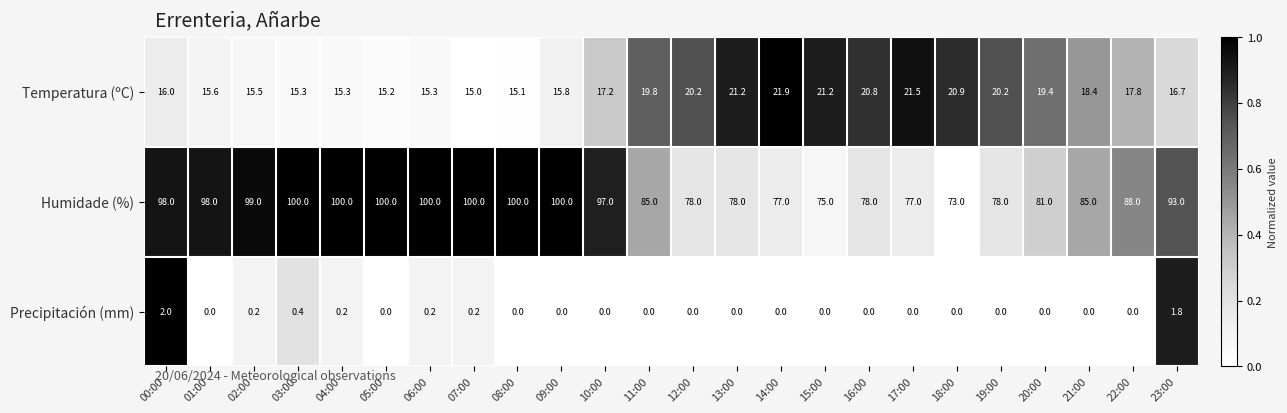

What is the average value of the Humidade (%) series?

89.1